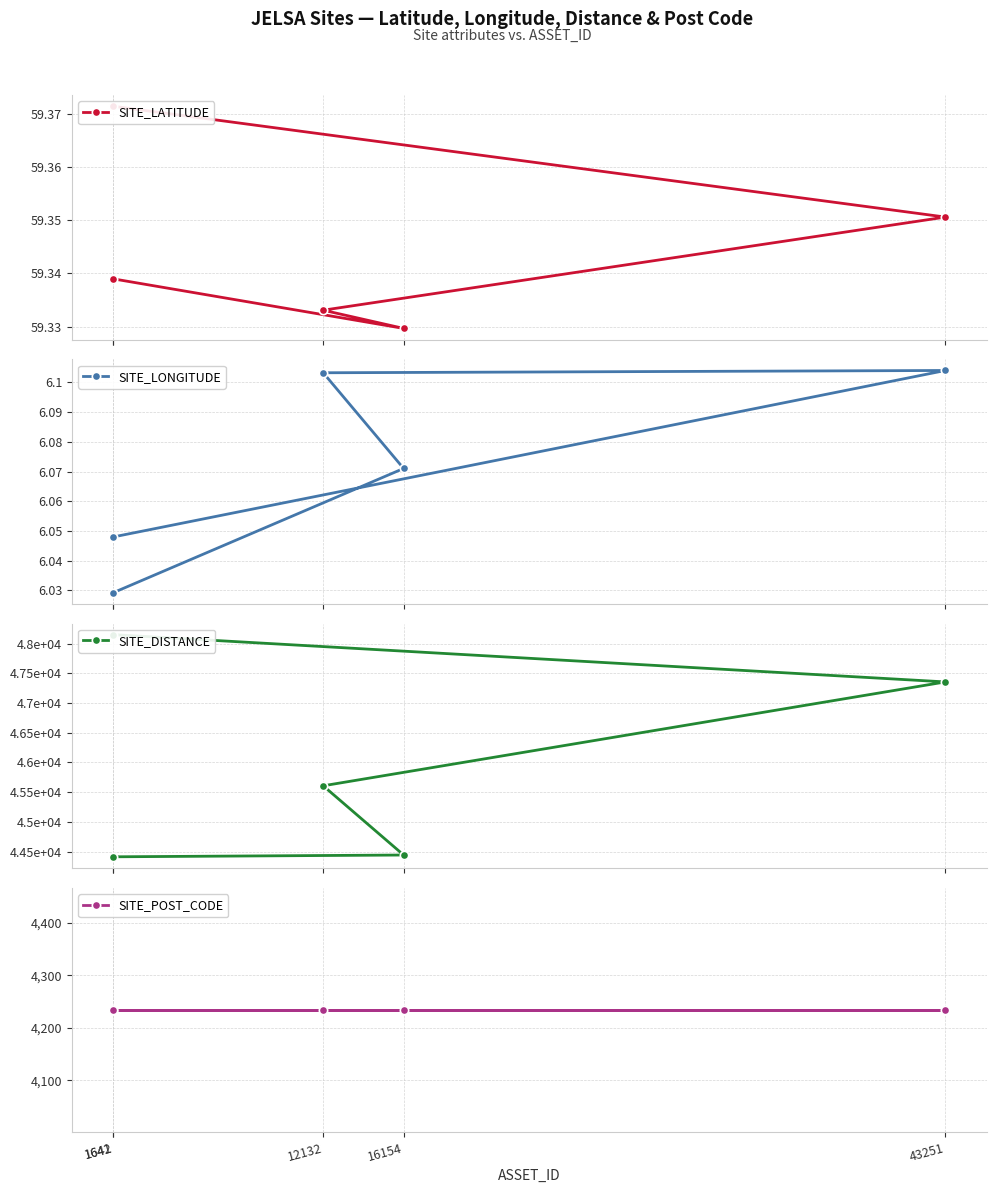

What is the sum of the SITE_DISTANCE values at 43251 and 16154?

91799.0